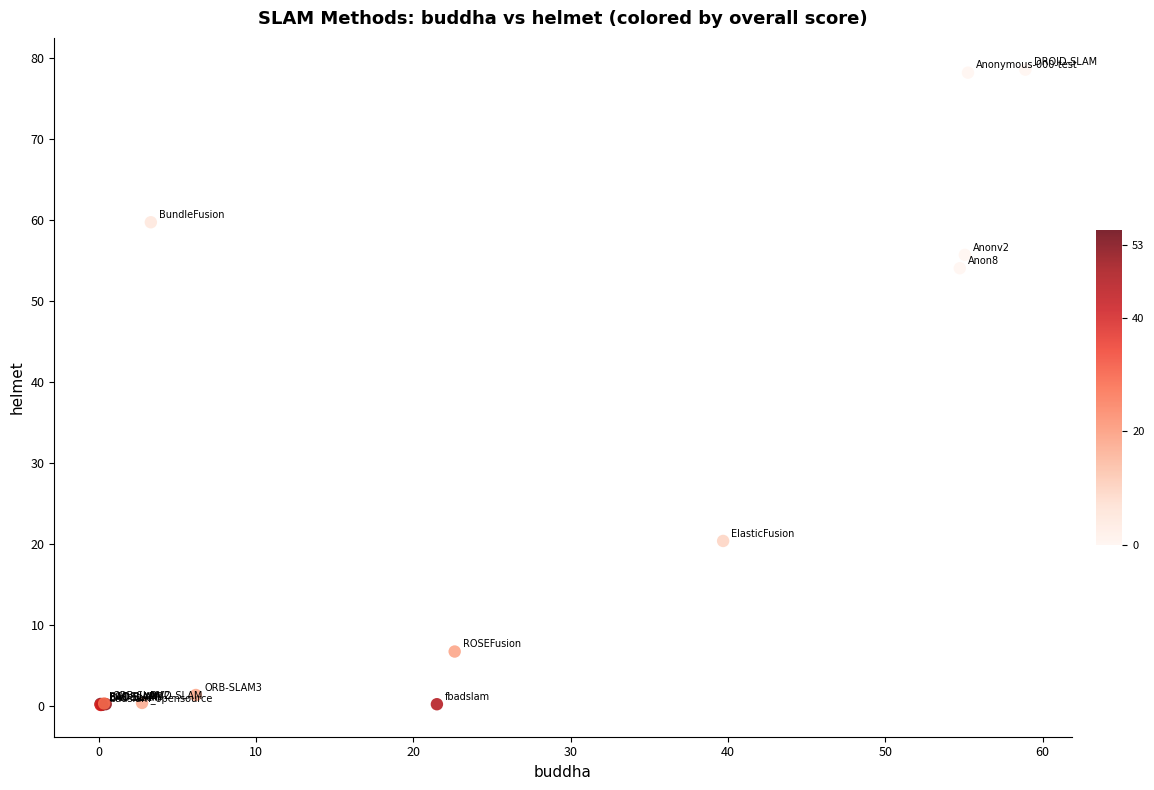

What Y value in the scatter plot is closest to 39?

54.1